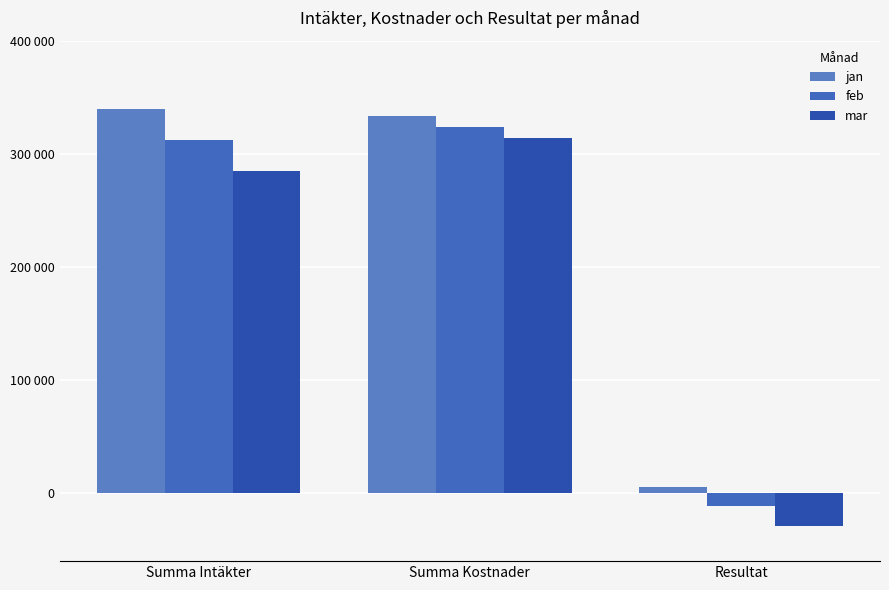

Reading left to right, transcribe all the data shown in this chart.

jan: Summa Intäkter=339300	Summa Kostnader=333800	Resultat=5500
feb: Summa Intäkter=312440	Summa Kostnader=323800	Resultat=-11360
mar: Summa Intäkter=285180	Summa Kostnader=313800	Resultat=-28620